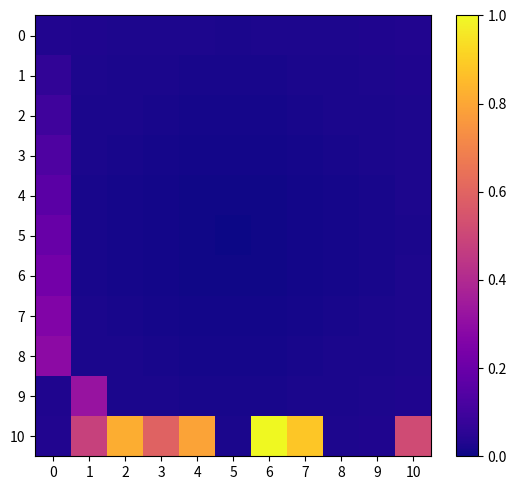

Reading left to right, list all the values displayed in this chart.

0: 0=0.0	1=0.0	2=0.0	3=0.0	4=0.0	5=0.0	6=0.0	7=0.0	8=0.0	9=0.0	10=0.0
1: 0=0.1	1=0.0	2=0.0	3=0.0	4=0.0	5=0.0	6=0.0	7=0.0	8=0.0	9=0.0	10=0.0
2: 0=0.1	1=0.0	2=0.0	3=0.0	4=0.0	5=0.0	6=0.0	7=0.0	8=0.0	9=0.0	10=0.0
3: 0=0.1	1=0.0	2=0.0	3=0.0	4=0.0	5=0.0	6=0.0	7=0.0	8=0.0	9=0.0	10=0.0
4: 0=0.2	1=0.0	2=0.0	3=0.0	4=0.0	5=0.0	6=0.0	7=0.0	8=0.0	9=0.0	10=0.0
5: 0=0.2	1=0.0	2=0.0	3=0.0	4=0.0	5=0.0	6=0.0	7=0.0	8=0.0	9=0.0	10=0.0
6: 0=0.2	1=0.0	2=0.0	3=0.0	4=0.0	5=0.0	6=0.0	7=0.0	8=0.0	9=0.0	10=0.0
7: 0=0.3	1=0.0	2=0.0	3=0.0	4=0.0	5=0.0	6=0.0	7=0.0	8=0.0	9=0.0	10=0.0
8: 0=0.3	1=0.0	2=0.0	3=0.0	4=0.0	5=0.0	6=0.0	7=0.0	8=0.0	9=0.0	10=0.0
9: 0=0.0	1=0.3	2=0.0	3=0.0	4=0.0	5=0.0	6=0.0	7=0.0	8=0.0	9=0.0	10=0.0
10: 0=0.0	1=0.5	2=0.8	3=0.6	4=0.8	5=0.0	6=1.0	7=0.9	8=0.0	9=0.0	10=0.5